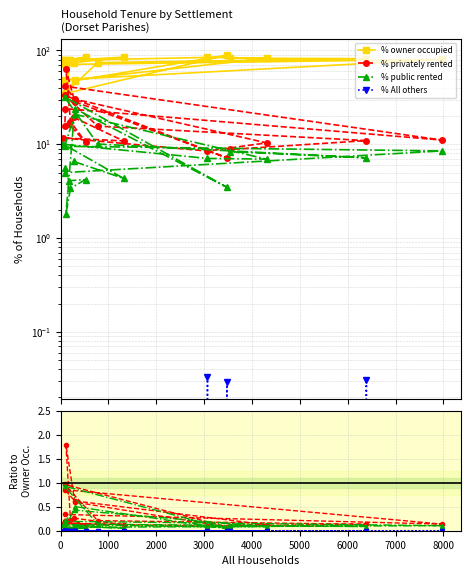

True or false: % public rented and % owner occupied cross at least once.

False